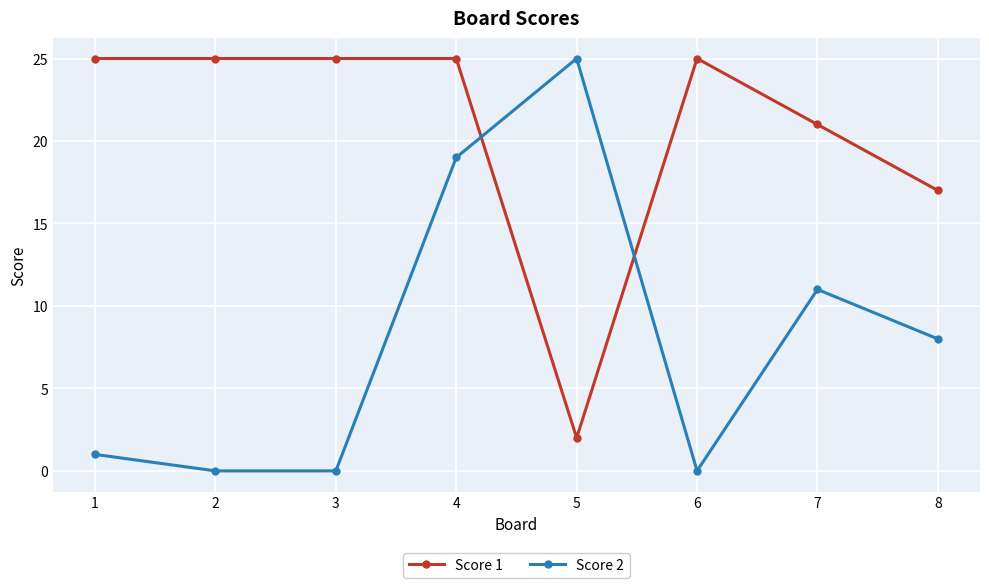

How many lines are shown in the chart?

2